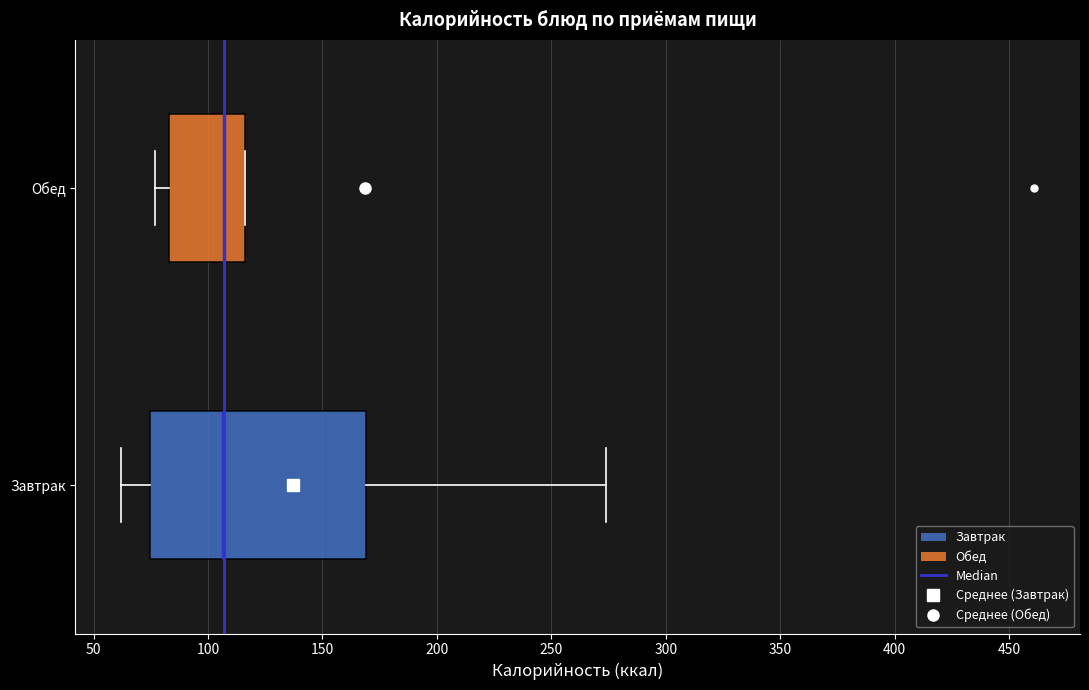

Reading bottom to top, read every box against the x-axis: the position of its median line, the range the box covers, and the ends of its whiskers. The values are not printed on the chart, so give them approximately, as read against the axis.

Завтрак: median 105, box 75 to 170, whiskers 60 to 275
Обед: median 105, box 85 to 115, whiskers 75 to 115